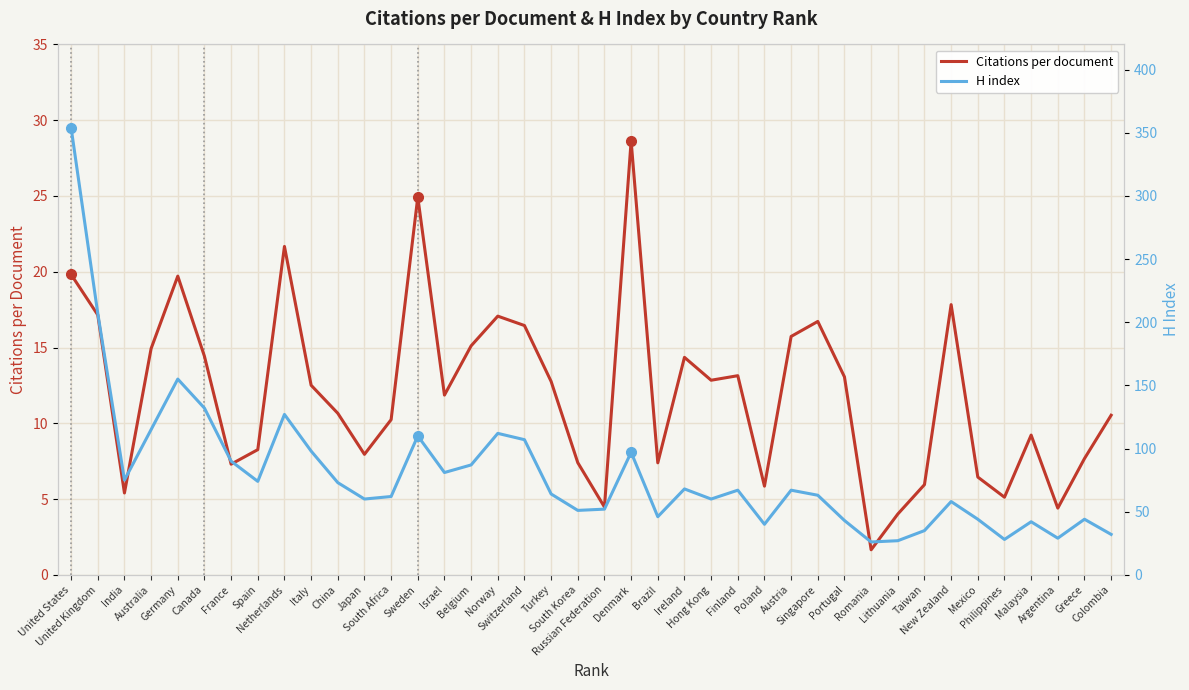

At which category does the chart reach its minimum across all series?

Romania